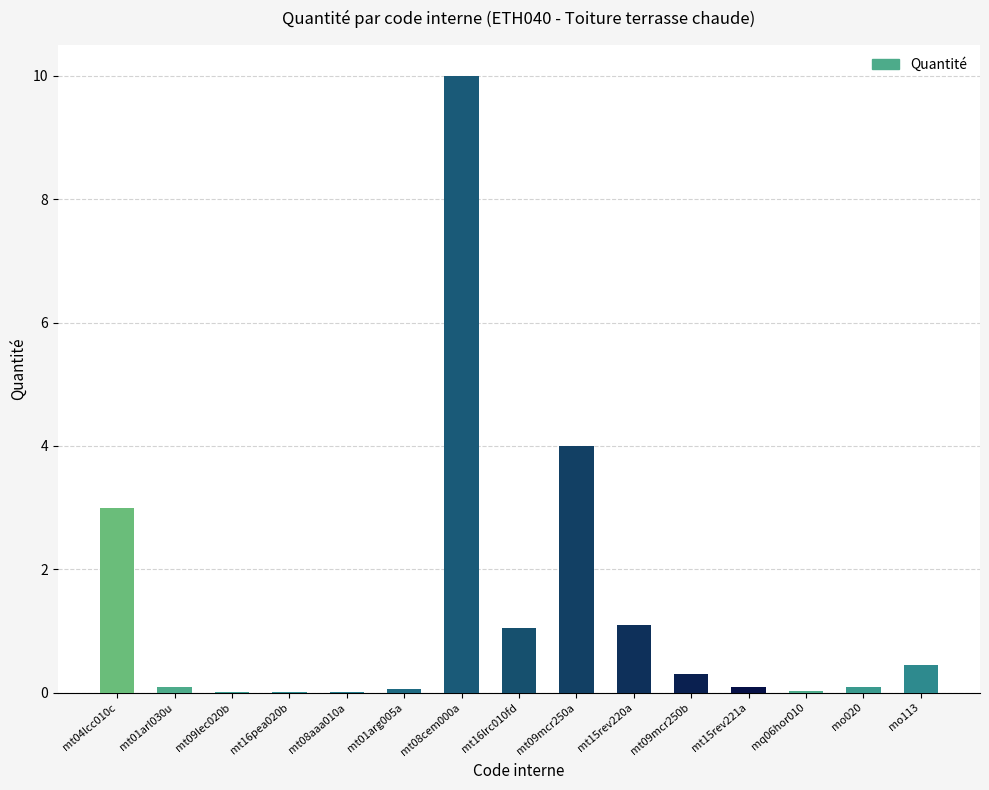

What is the sum of all values?

20.3